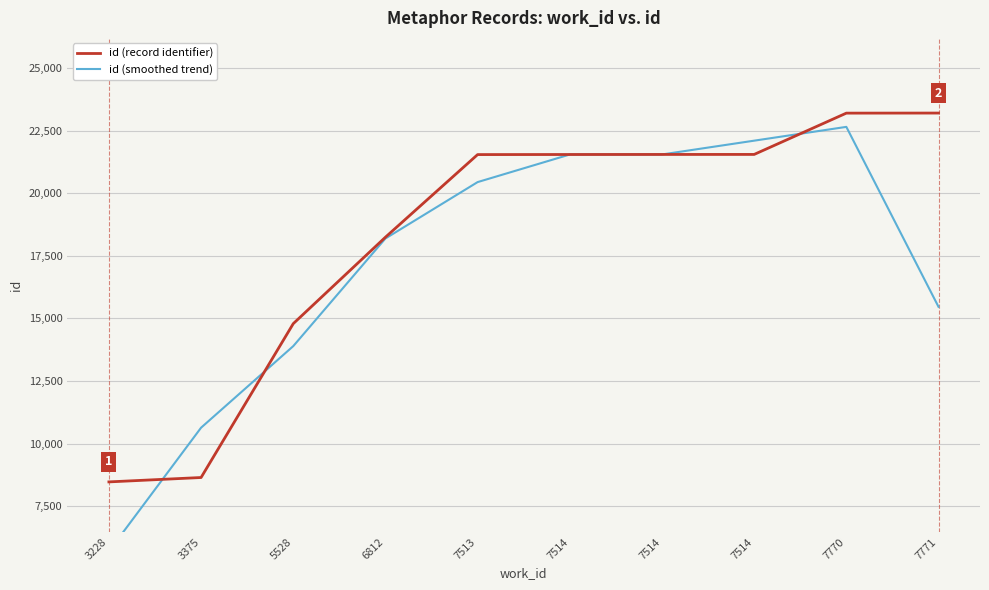

Read the id (smoothed trend) value at 7514.

21544.7